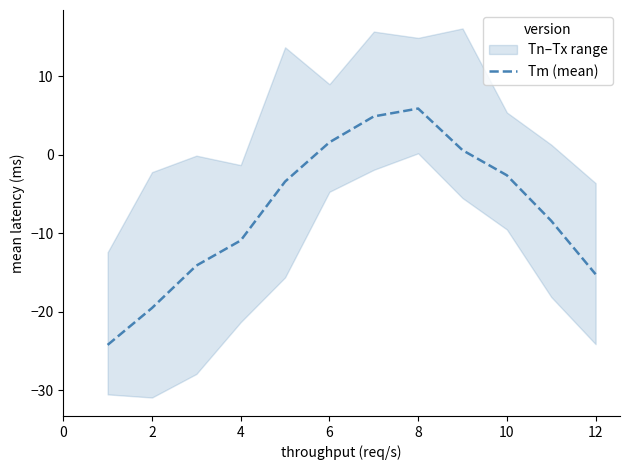

The value of Tm (mean) at 2 is -19.5. True or false?

True